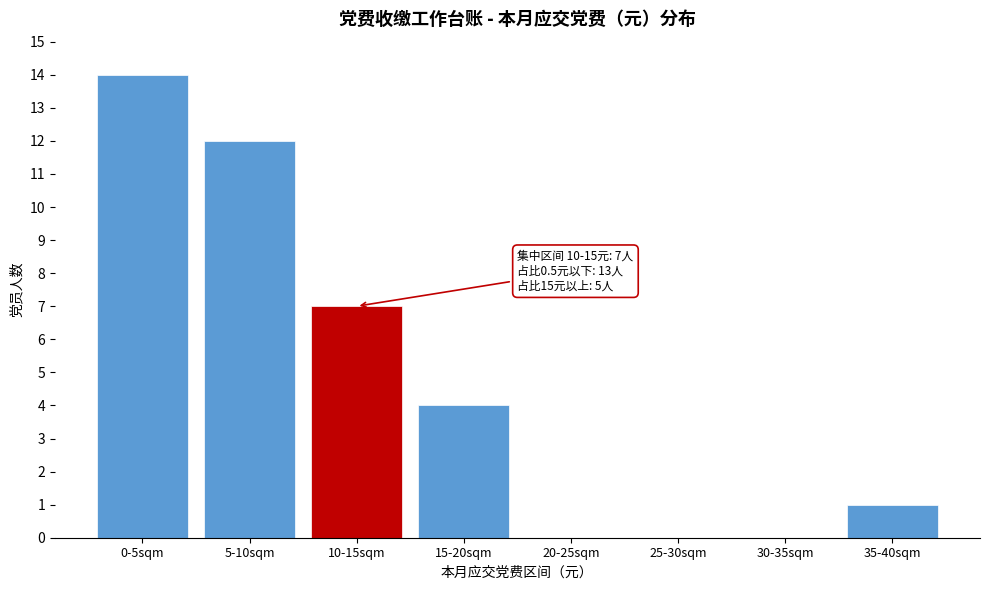

Reading left to right, what are all the values shown in this chart?

0-5sqm=14	5-10sqm=12	10-15sqm=7	15-20sqm=4	20-25sqm=0	25-30sqm=0	30-35sqm=0	35-40sqm=1